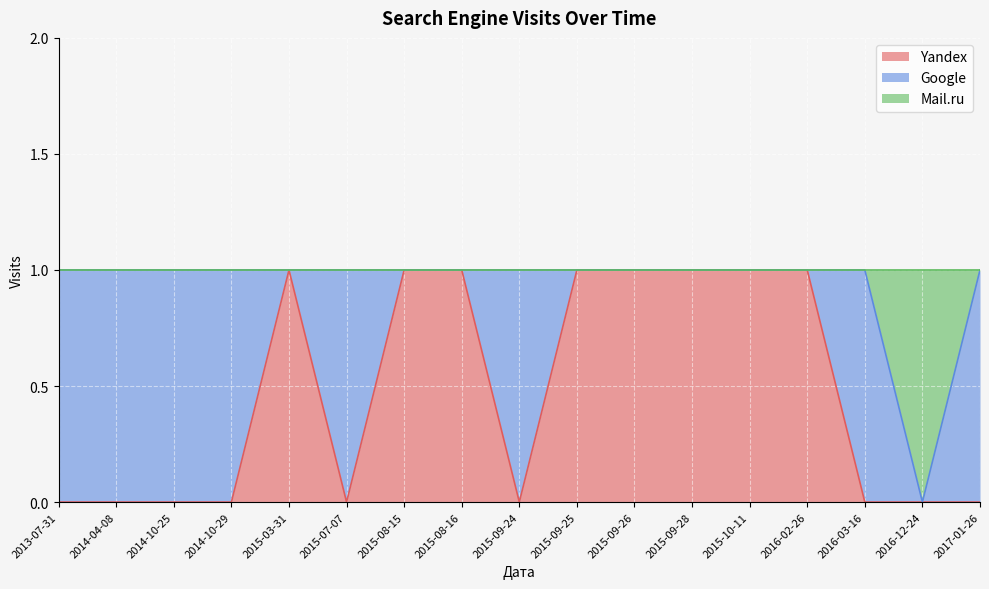

Is it true that Yandex equals 0 at 2015-09-25?

False